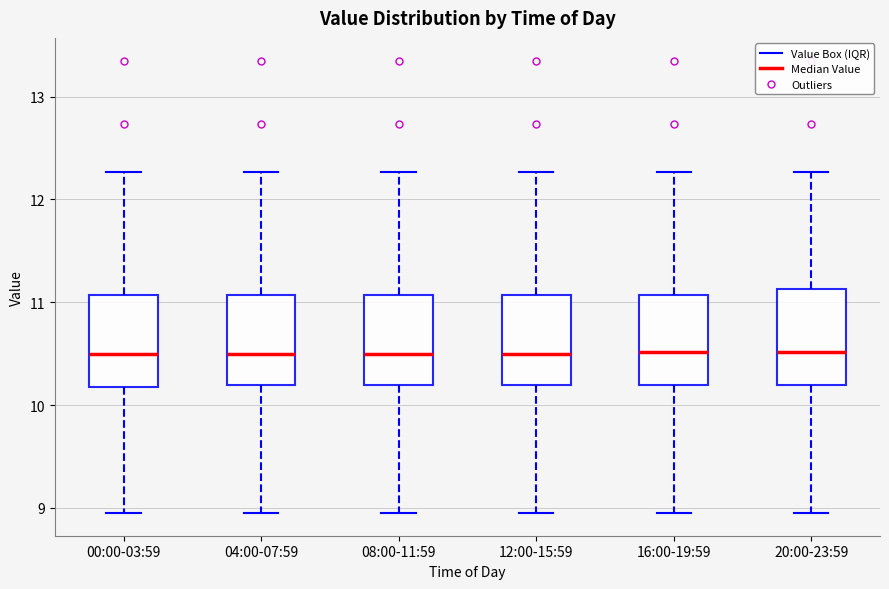

Where does the lower whisker of the box for 08:00-11:59 end on the y-axis? The values are not printed on the chart, so give them approximately, as read against the axis.

9.0